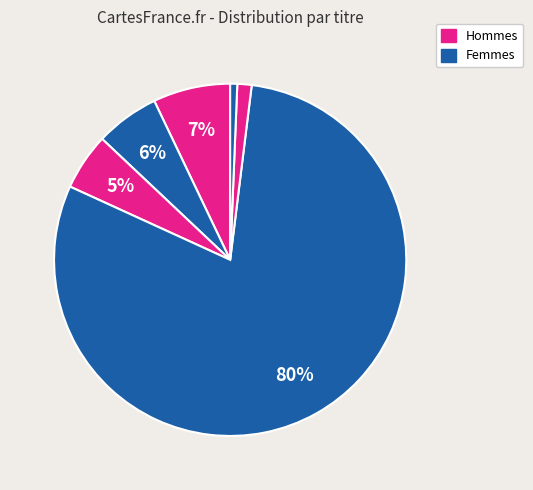

To the nearest percent, what is the average slice percentage?

17%